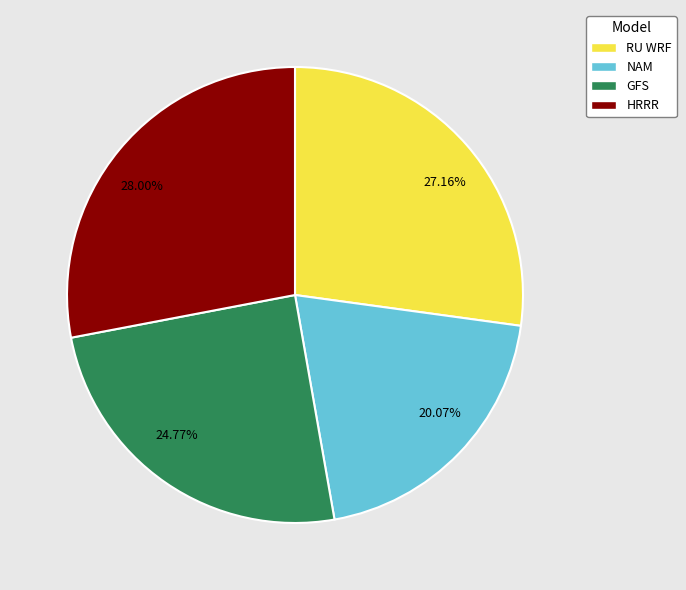

To the nearest percent, what percentage of the pie is HRRR?

28%